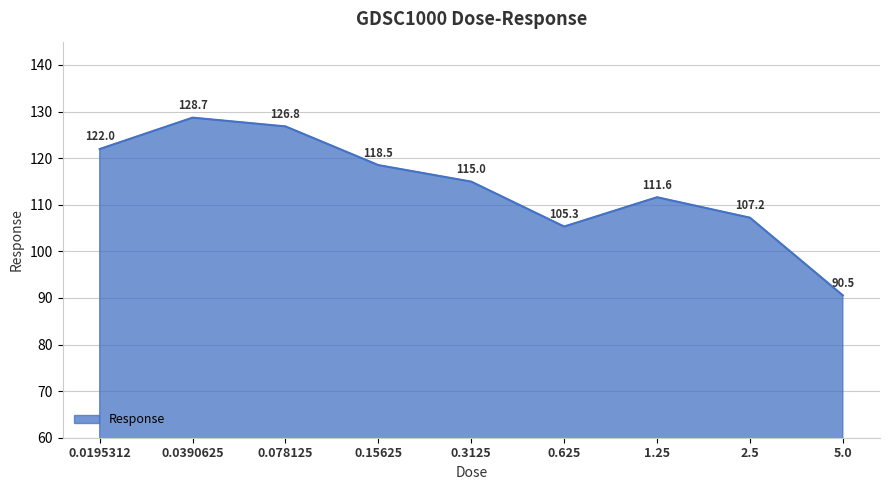

What position from the left is 0.625?

6